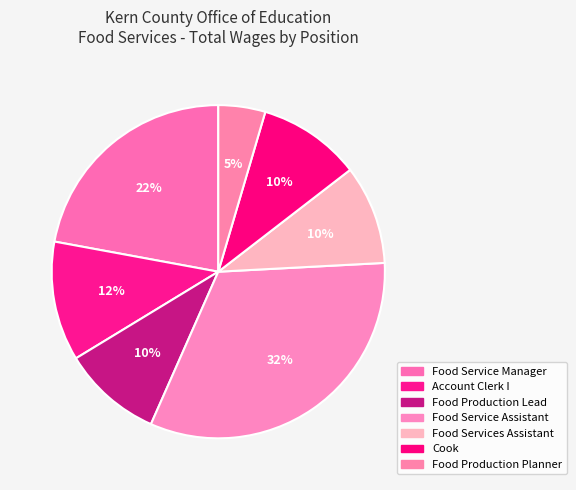

How many slices are in this pie chart?

7